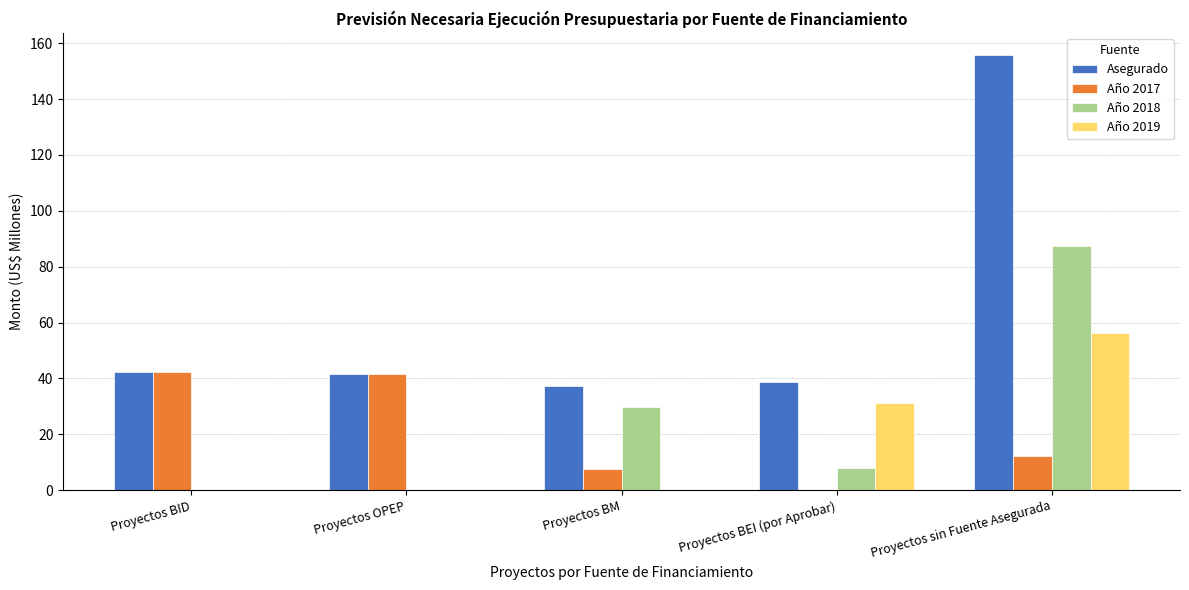

Does the chart contain stacked bars?

No